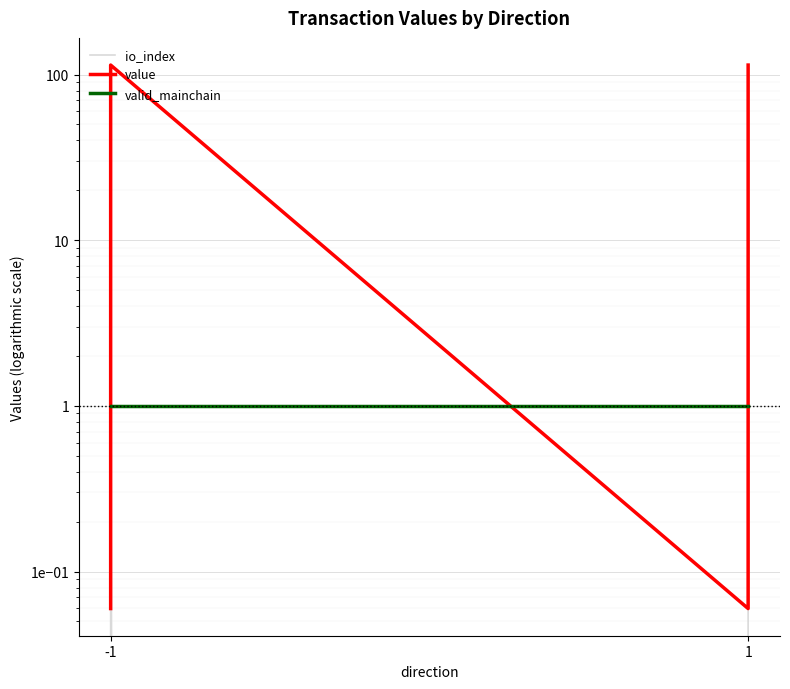

What is the maximum value shown in the chart?

114.1